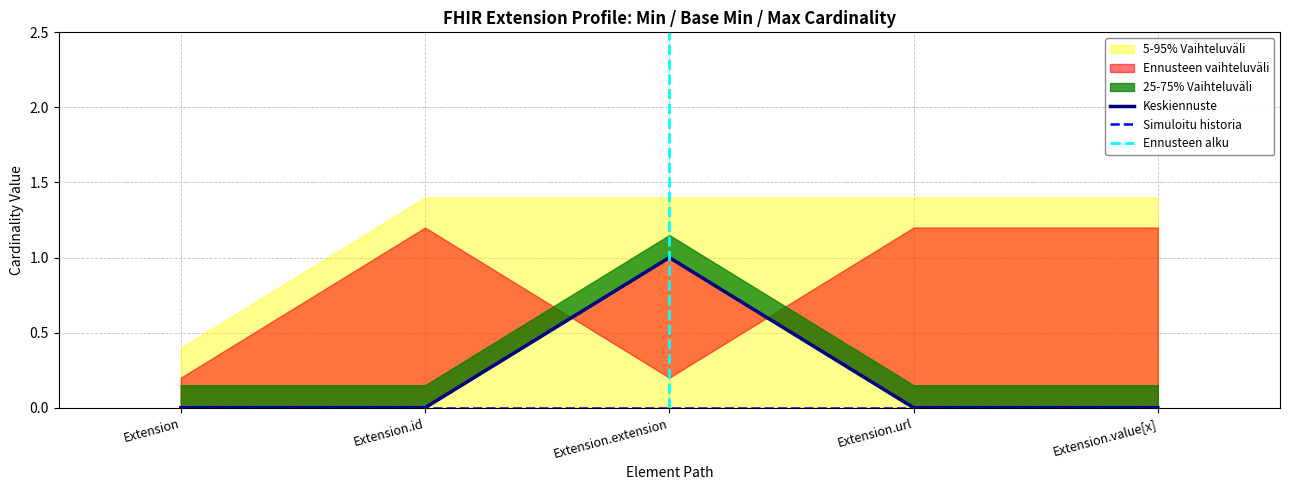

What is the label of the 3rd point from the left?

Extension.extension